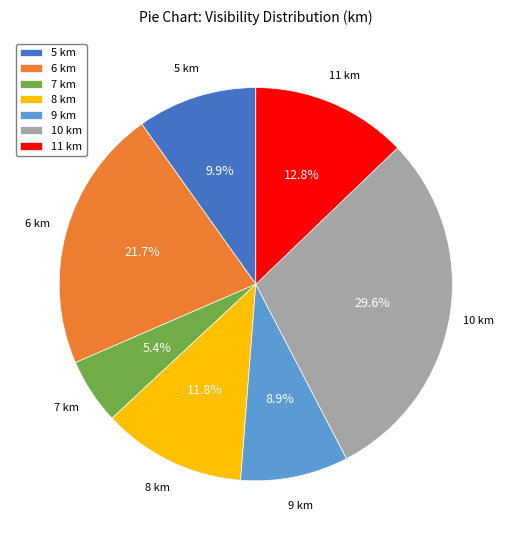

Does any single category account for the majority?

No